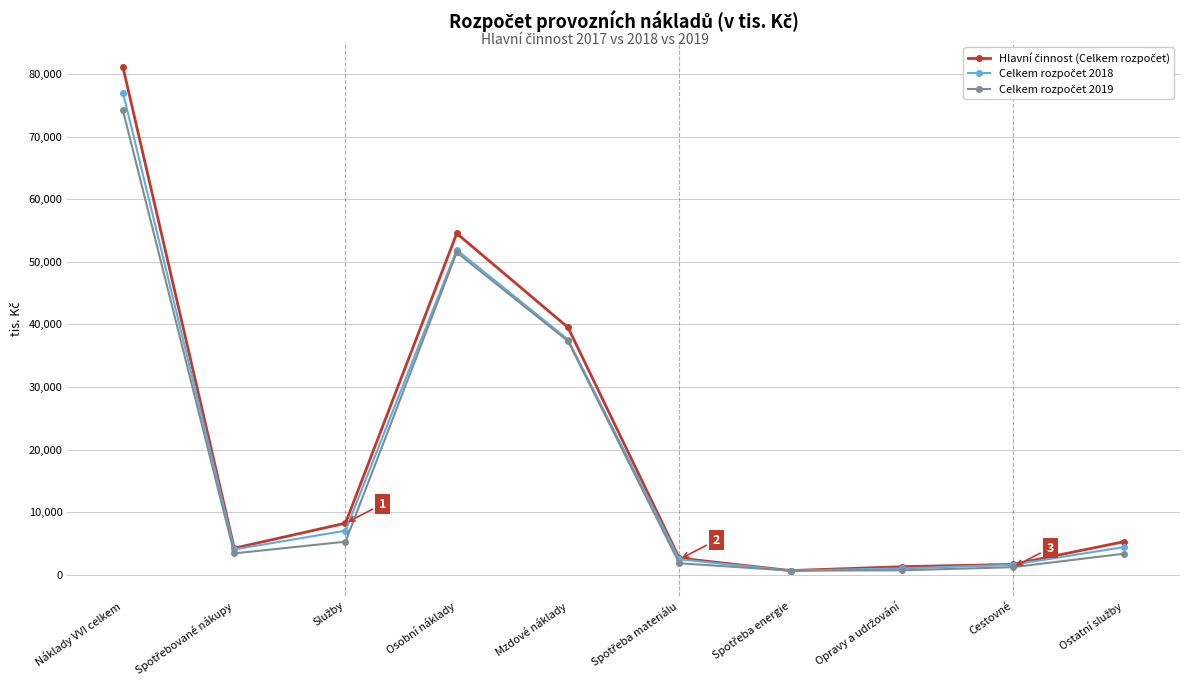

At which category is the sum across all series the highest?

Náklady VVI celkem